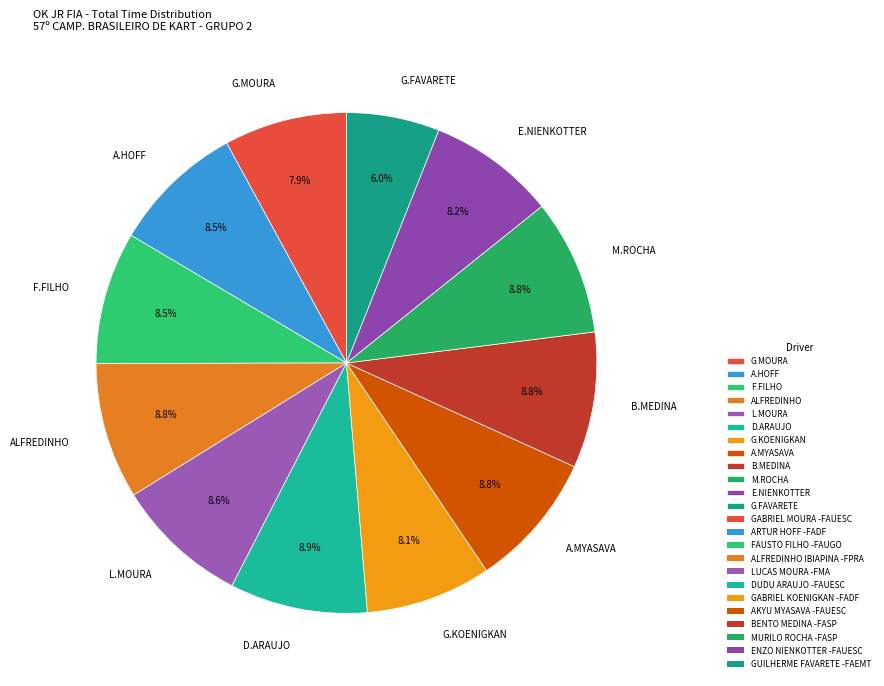

To the nearest percent, what is the average slice percentage?

8%